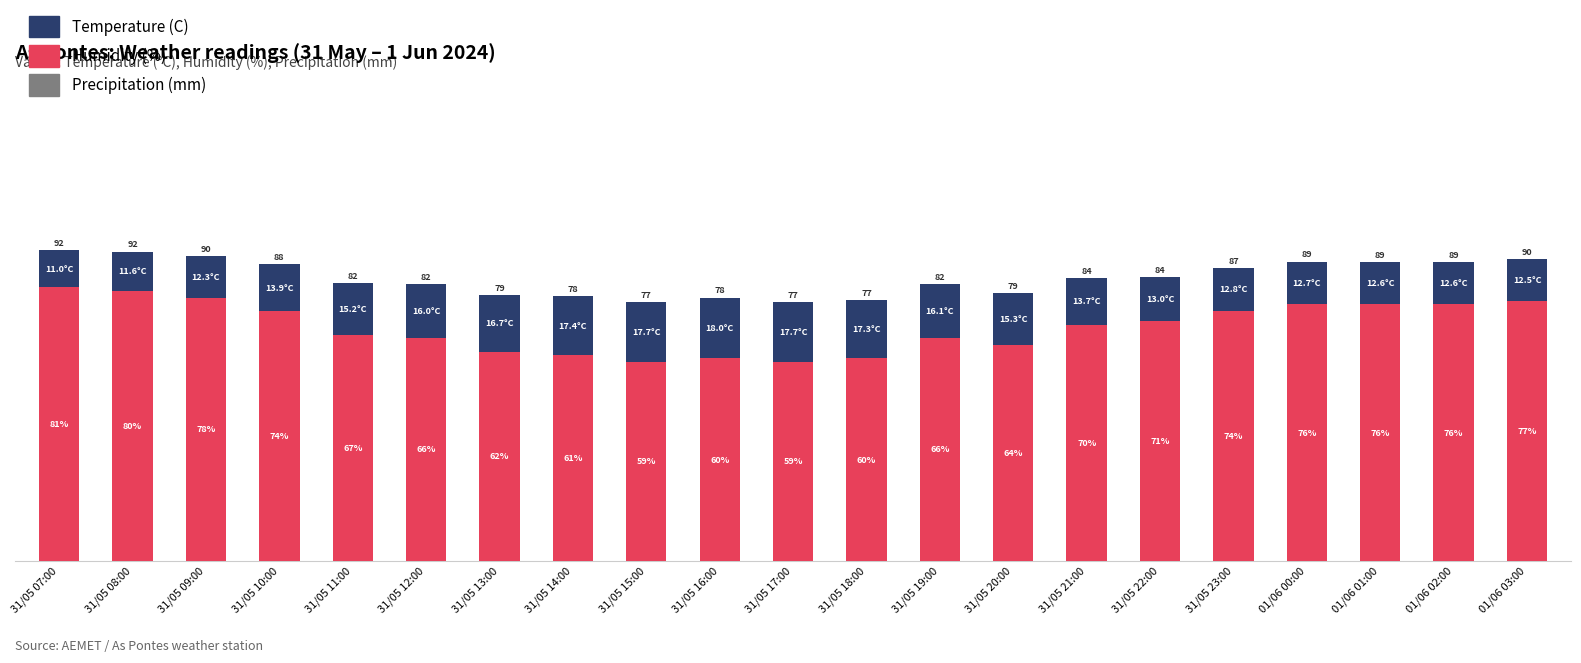

At which label does Humidity (%) reach its peak?

31/05 07:00